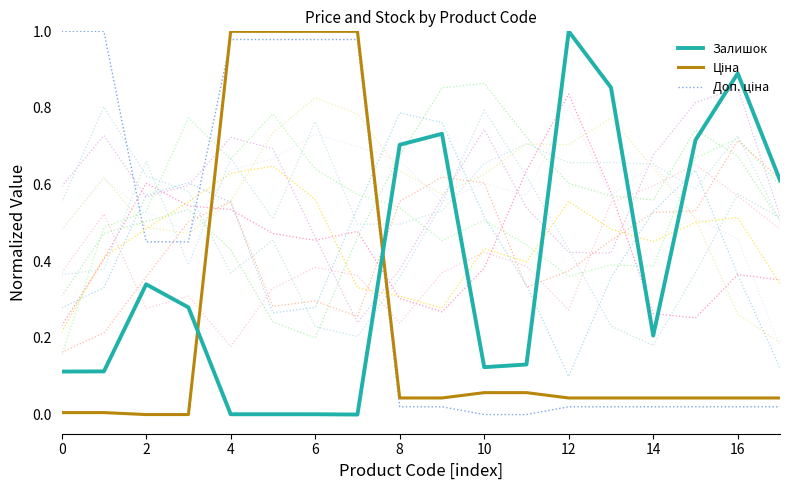

True or false: Доп. ціна and Ціна intersect in this chart.

True